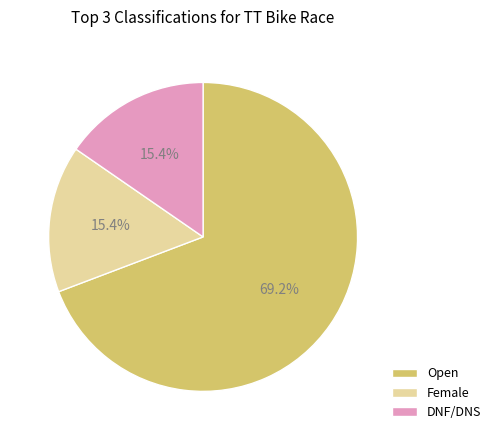

What is the total percentage of DNF/DNS and Open?

84.6%